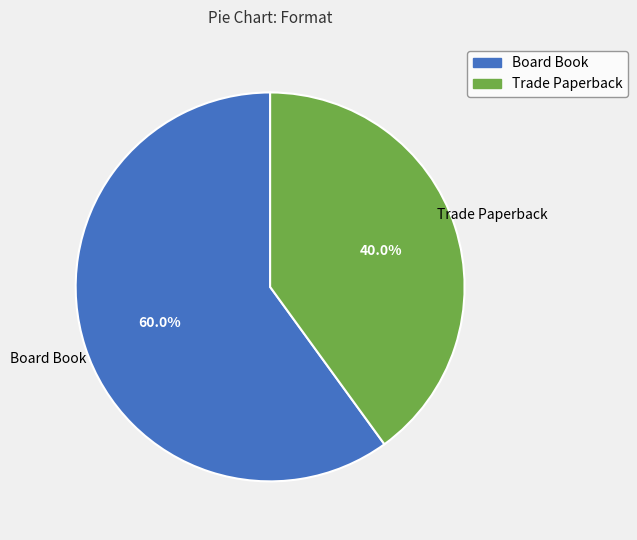

Combined, do Trade Paperback and Board Book account for over 50%?

Yes